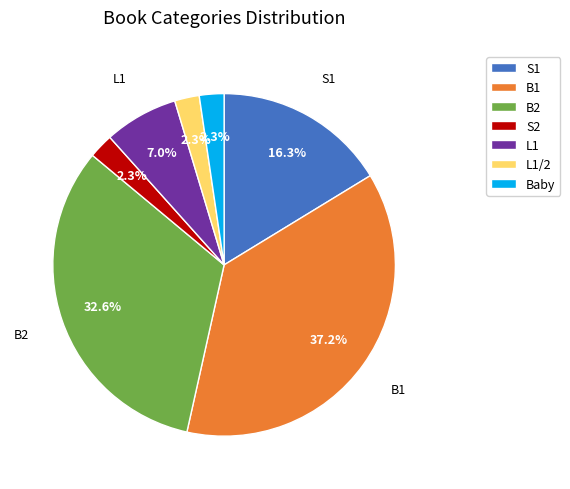

What is the ratio of the value at Baby to the value at S2?

1.0